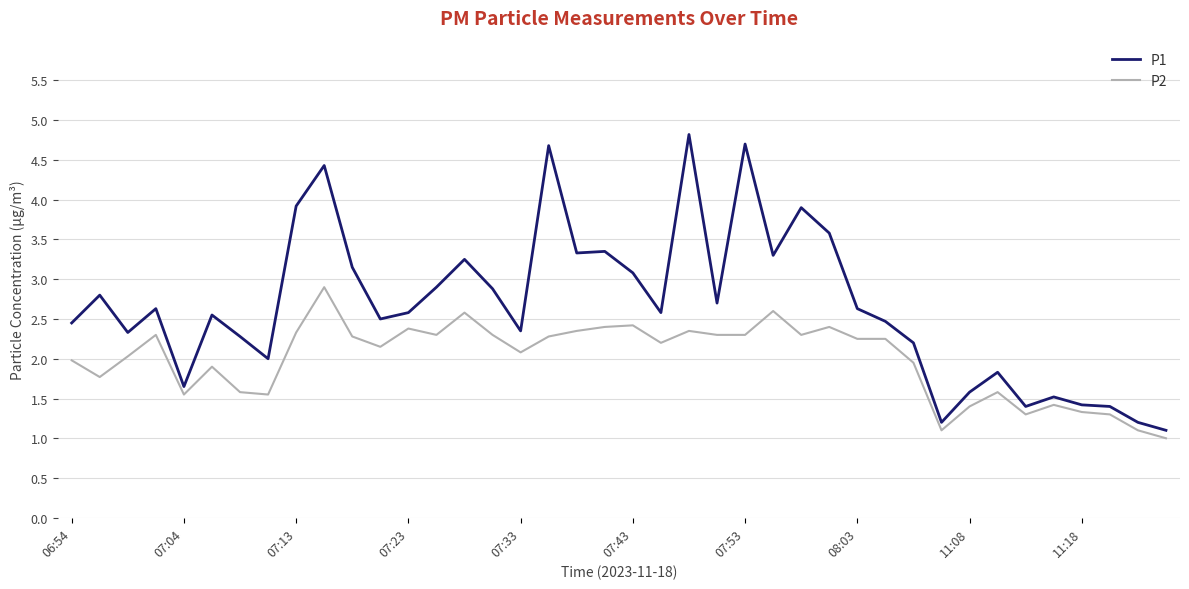

Rank the series by their maximum value, from lowest to highest.

P2, P1